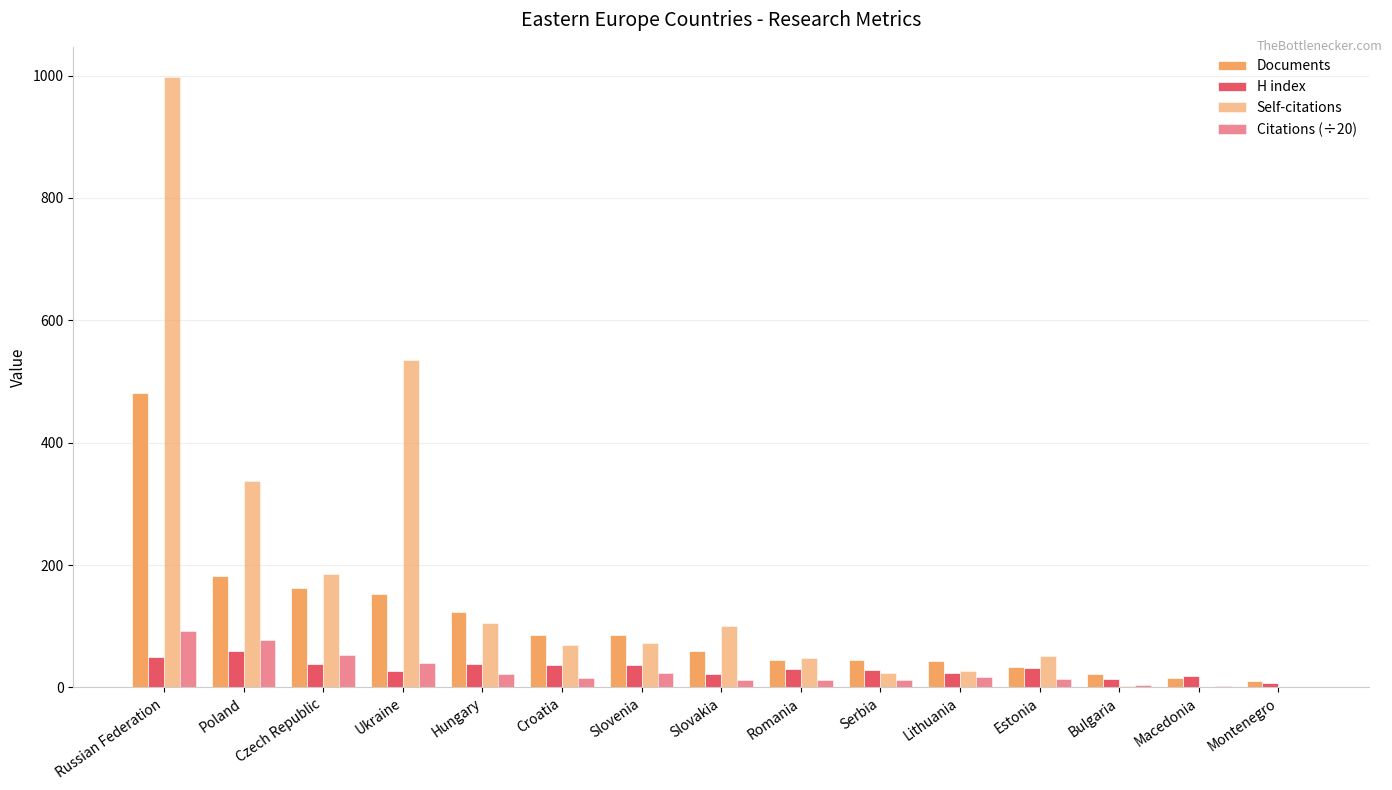

Which series has the largest range (max minus min)?

Self-citations